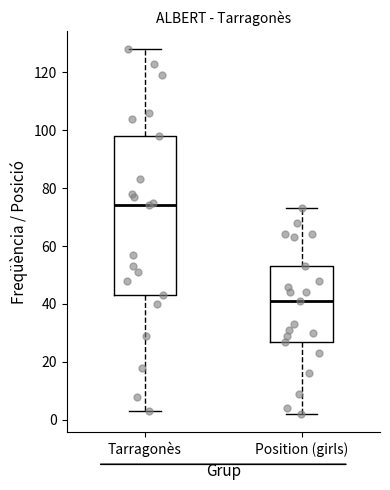

Where is the upper edge of the box for Tarragonès on the y-axis? The values are not printed on the chart, so give them approximately, as read against the axis.

98